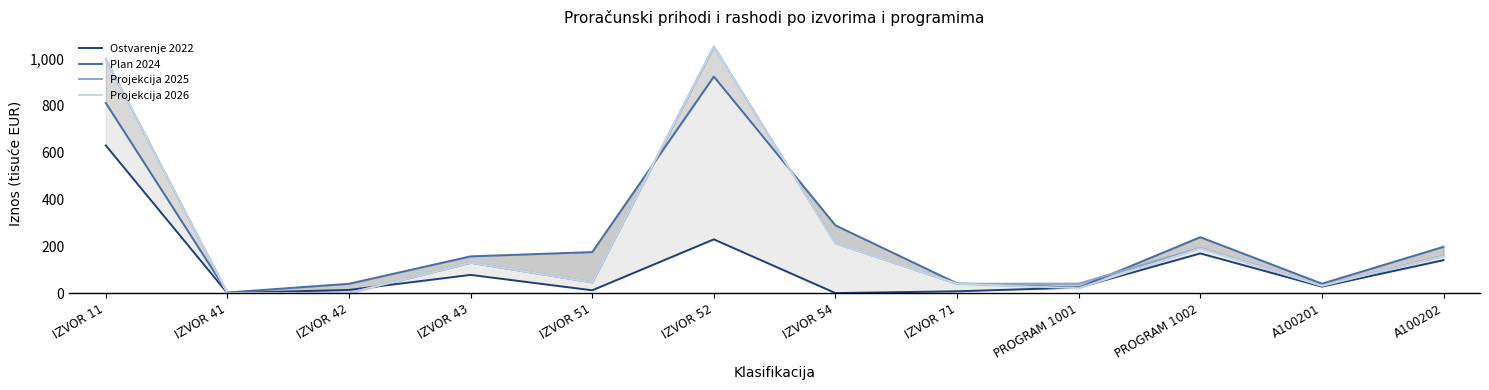

What is the difference between the second highest and second lowest values in the Projekcija 2025 series?

998.9